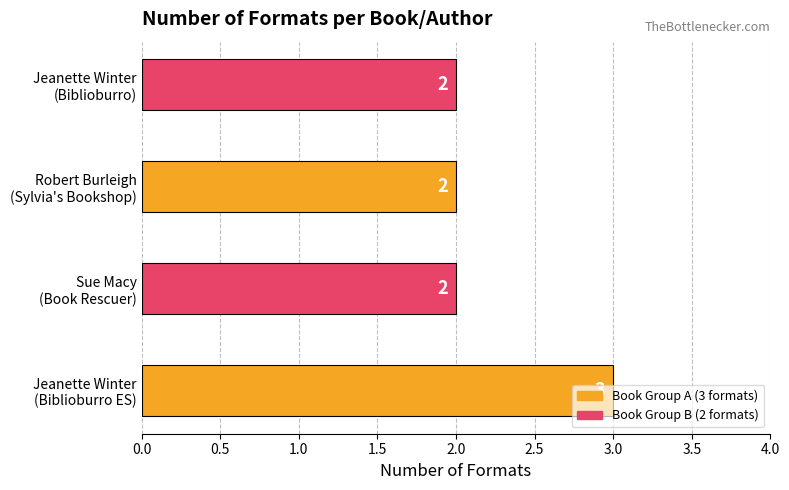

What is the greatest value displayed?

3